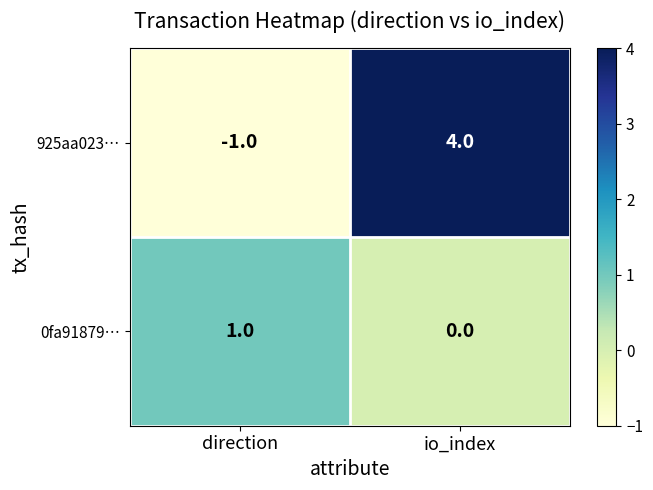

Which label corresponds to the smallest value in the chart?

direction